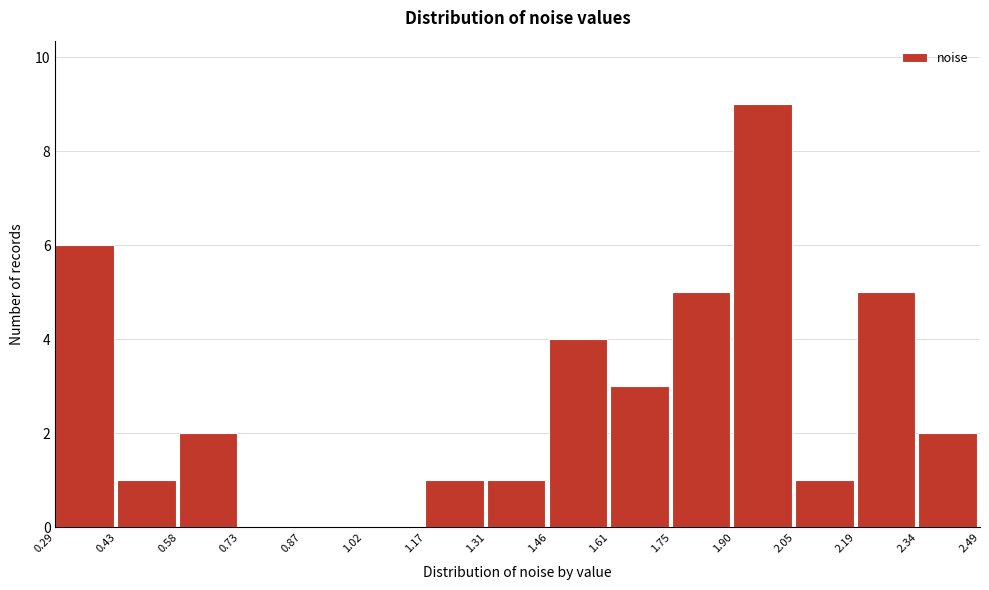

Reading left to right, transcribe this chart: for each bar, give the range it covers on the x-axis and its height. The values are not printed on the chart, so give them approximately, as read against the axis.

0.29 to 0.43: 6
0.43 to 0.58: 1
0.58 to 0.73: 2
0.73 to 0.87: 0
0.87 to 1.02: 0
1.02 to 1.17: 0
1.17 to 1.31: 1
1.31 to 1.46: 1
1.46 to 1.61: 4
1.61 to 1.75: 3
1.75 to 1.90: 5
1.90 to 2.05: 9
2.05 to 2.19: 1
2.19 to 2.34: 5
2.34 to 2.49: 2